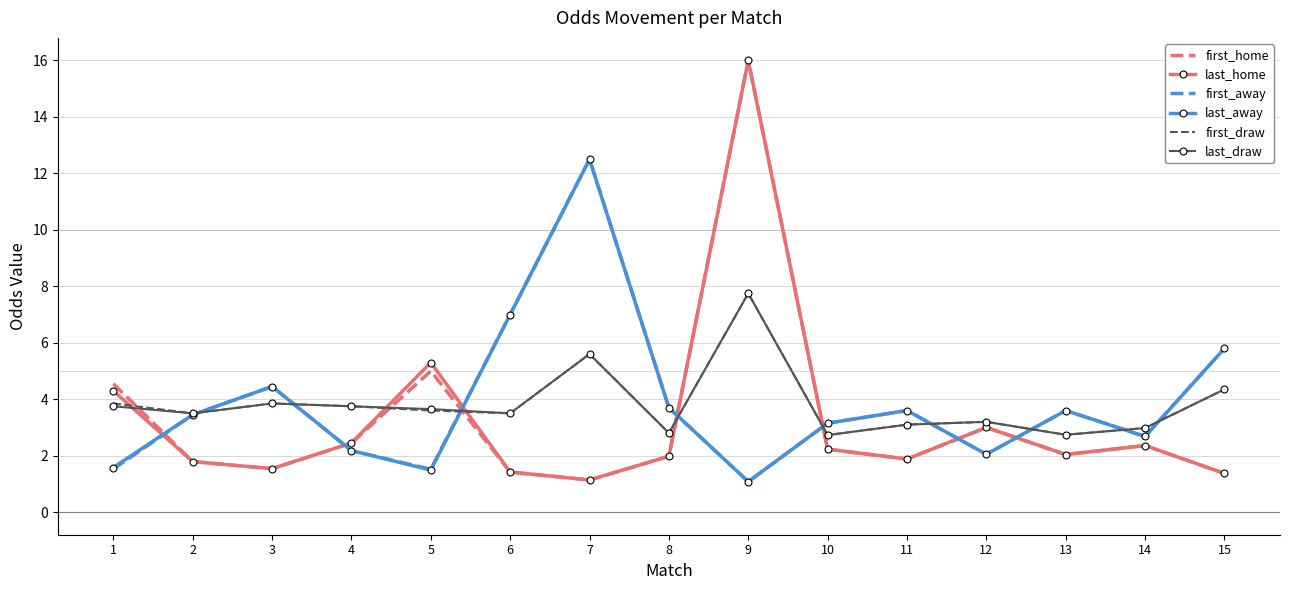

What is the difference between the first_home values at 10 and 2?

0.4